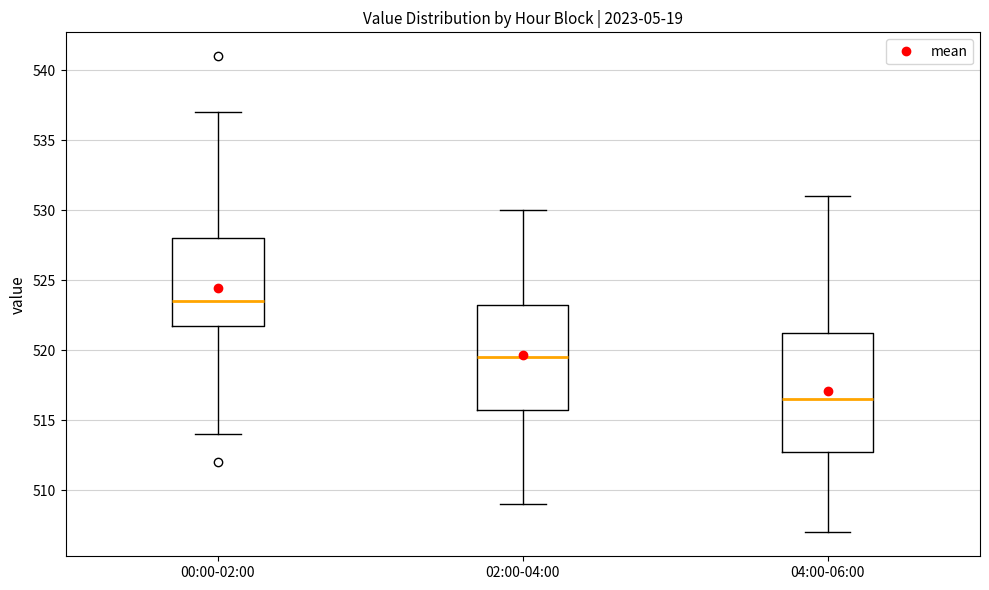

Reading left to right, transcribe this box plot: for each box, give where its median line is, the range the box spans, and where its two whiskers end, as read against the y-axis. The values are not printed on the chart, so give them approximately, as read against the axis.

00:00-02:00: median 523.5, box 522.0 to 528.0, whiskers 514.0 to 537.0
02:00-04:00: median 519.5, box 516.0 to 523.5, whiskers 509.0 to 530.0
04:00-06:00: median 516.5, box 513.0 to 521.5, whiskers 507.0 to 531.0